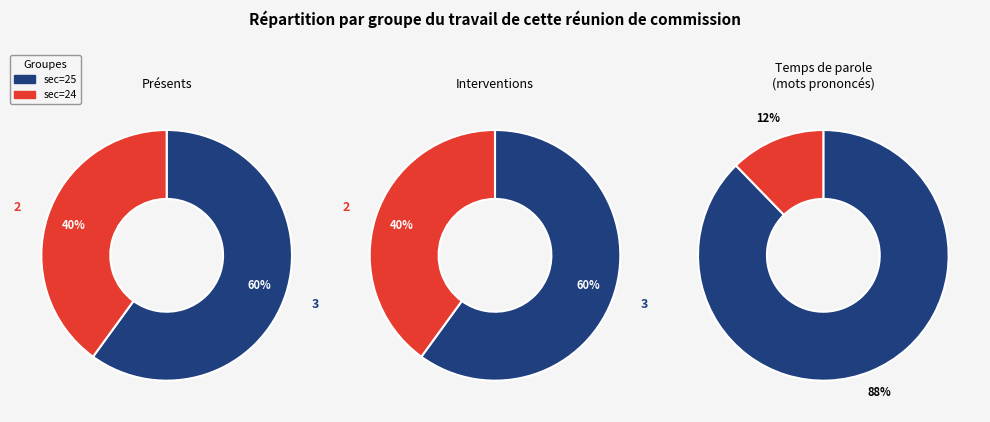

Which category accounts for the majority?

25